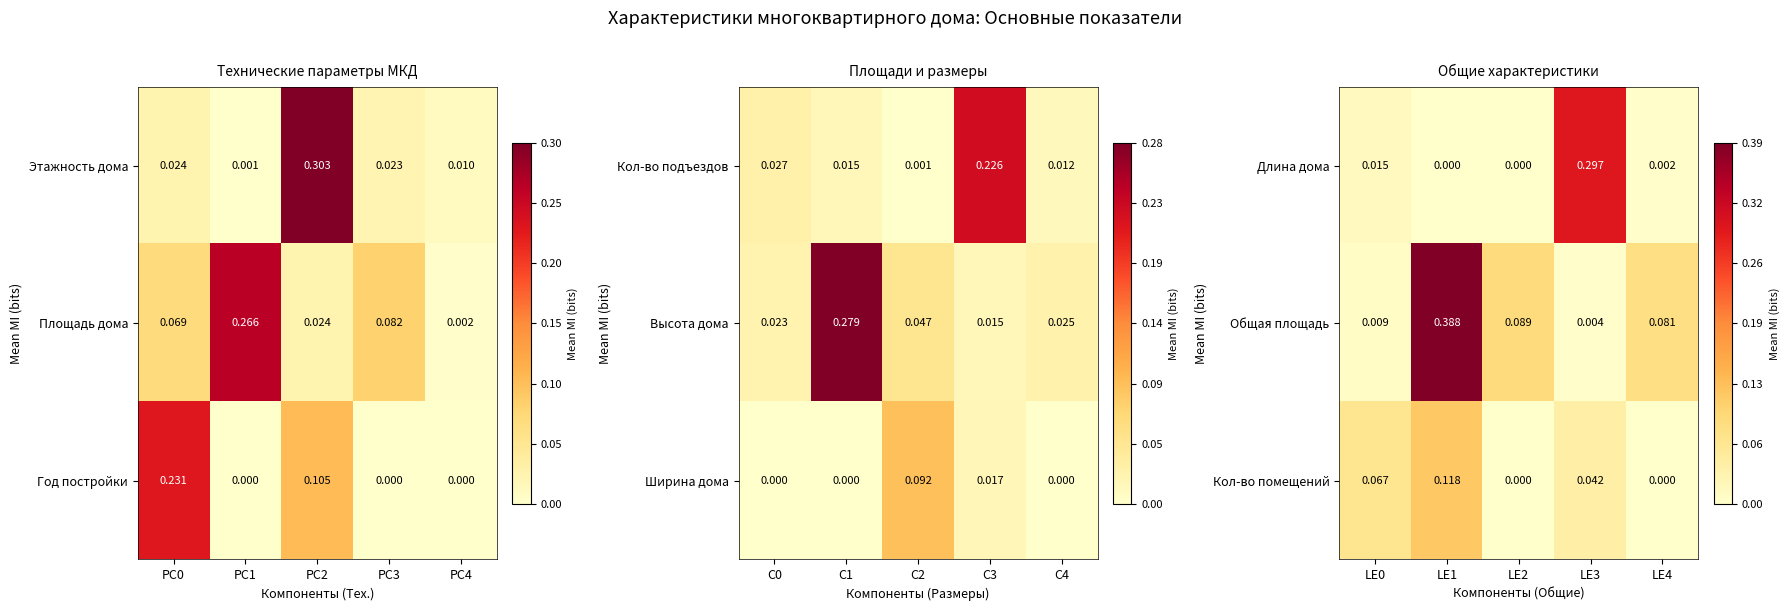

Is the value of Общая площадь at LE2 greater than the value of Длина дома at LE3?

No